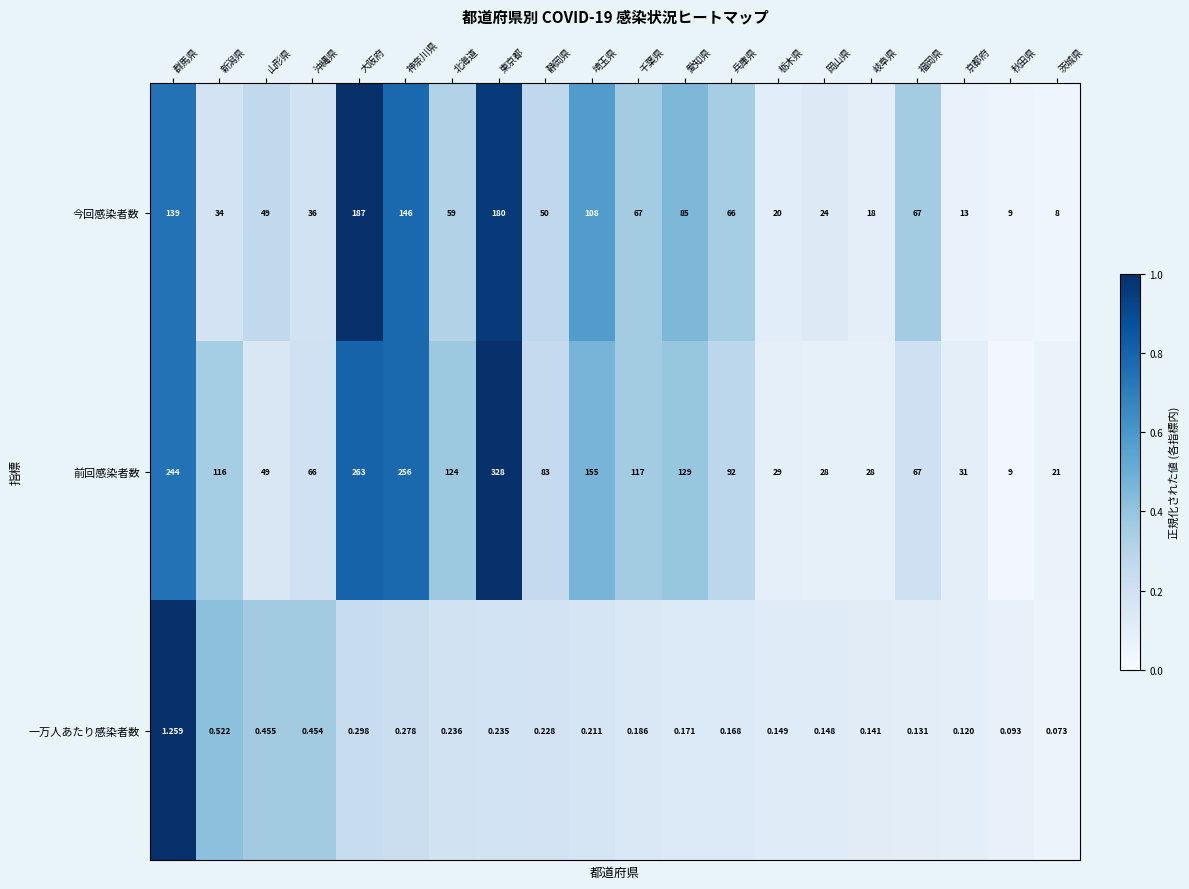

Count the number of data series in this chart.

3